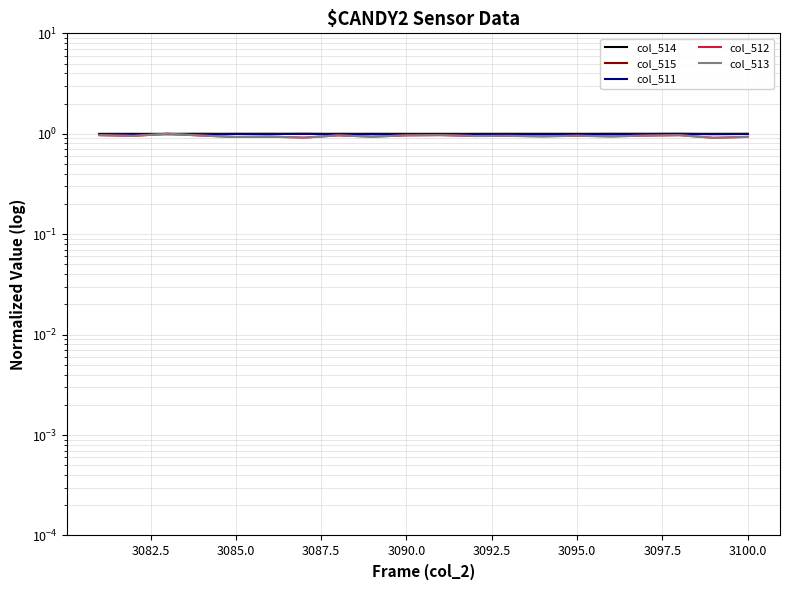

What is the sum of all col_512 values?

19.0